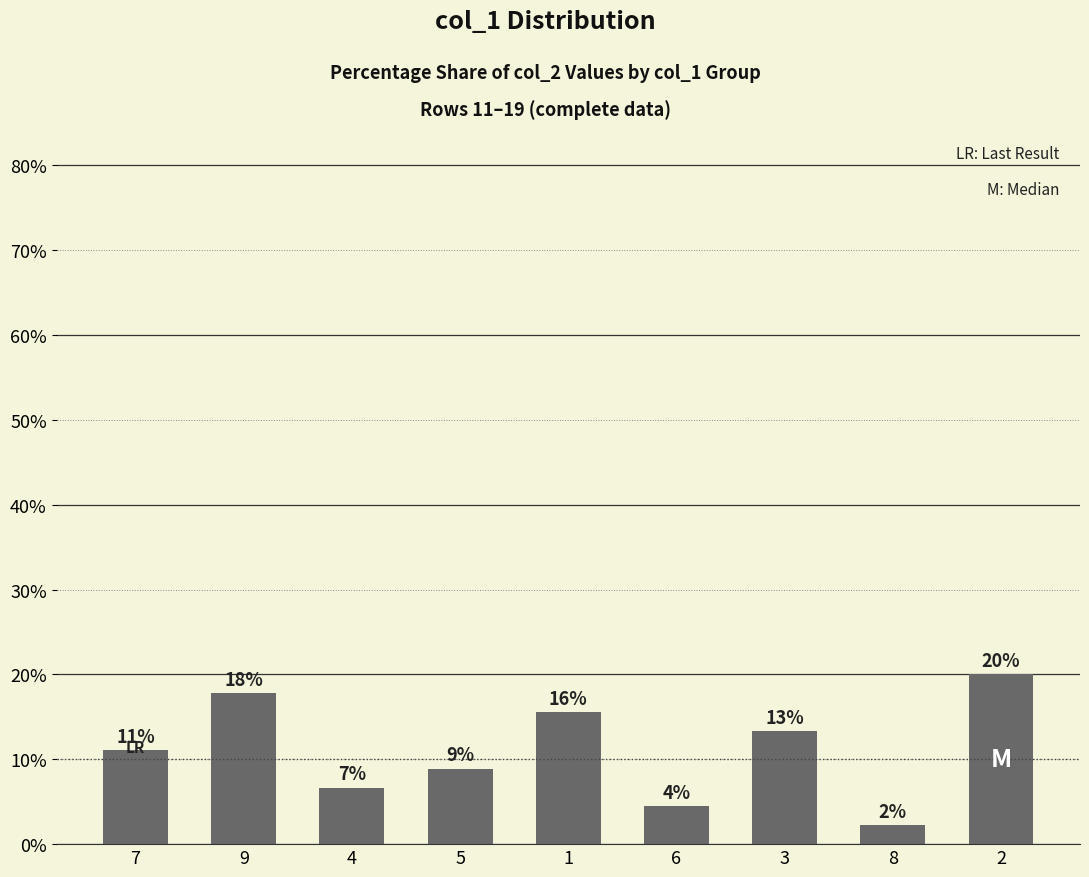

Is it true that the value at 1 is 15.6?

True